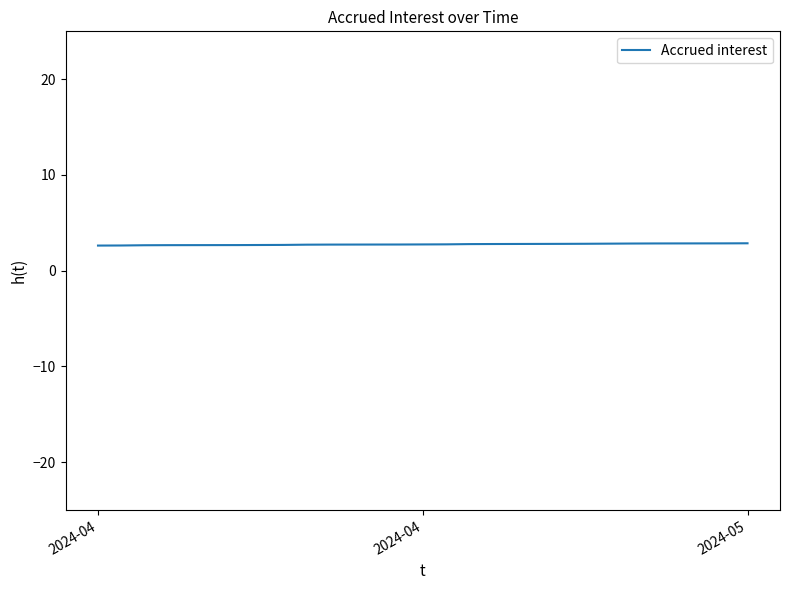

What is the difference between the second highest and second lowest values?

0.2